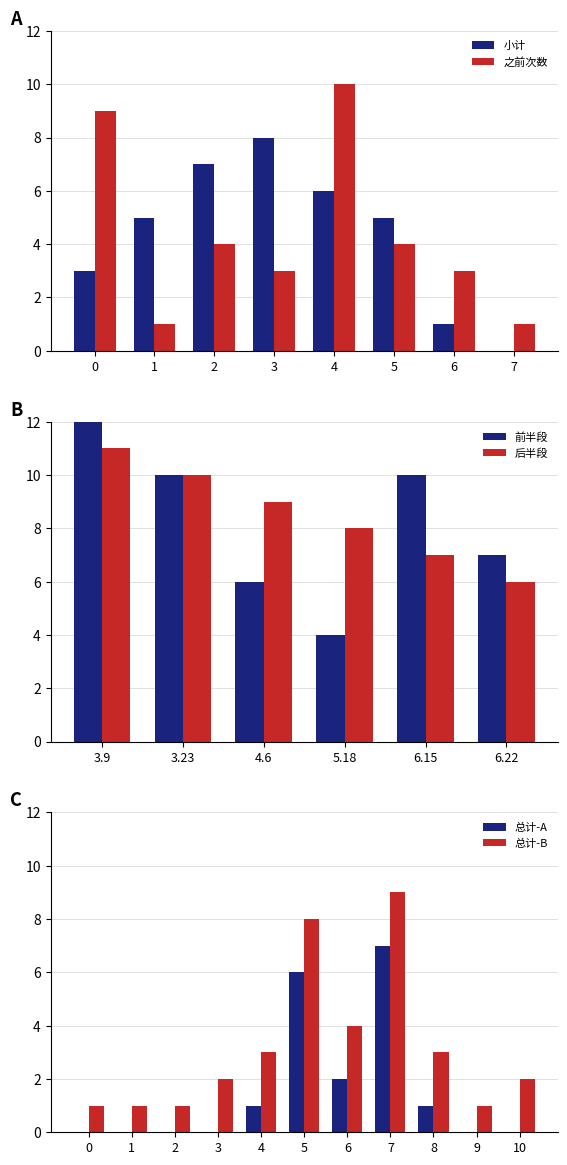

What is the sum of the 之前次数 values at 4 and 3?

13